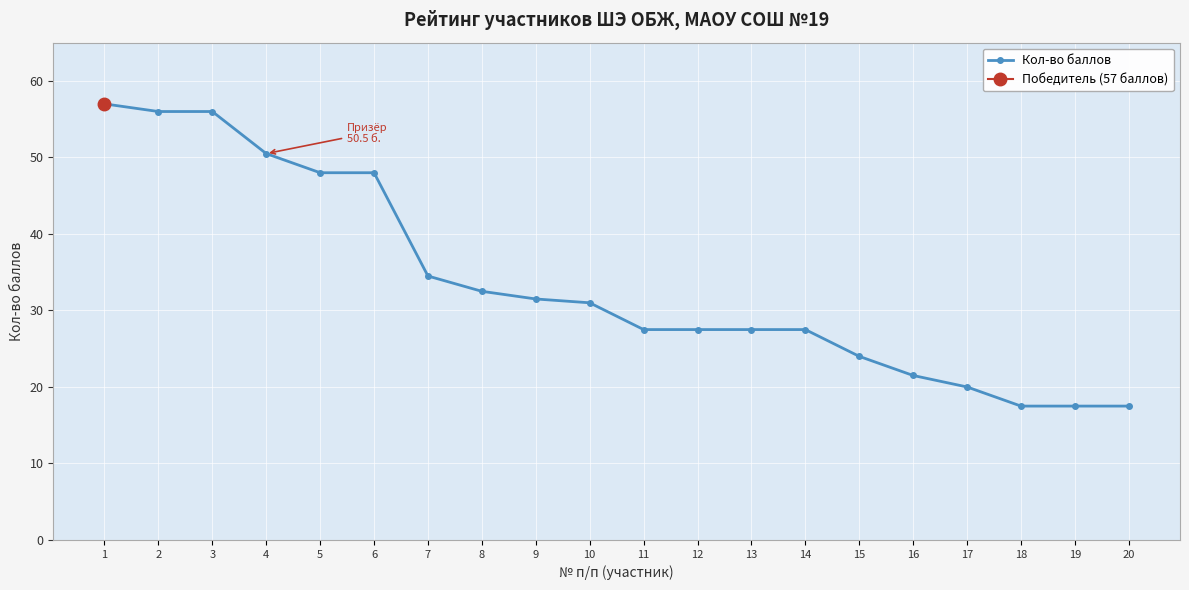

What is the sum of the values at 17 and 5?

68.0